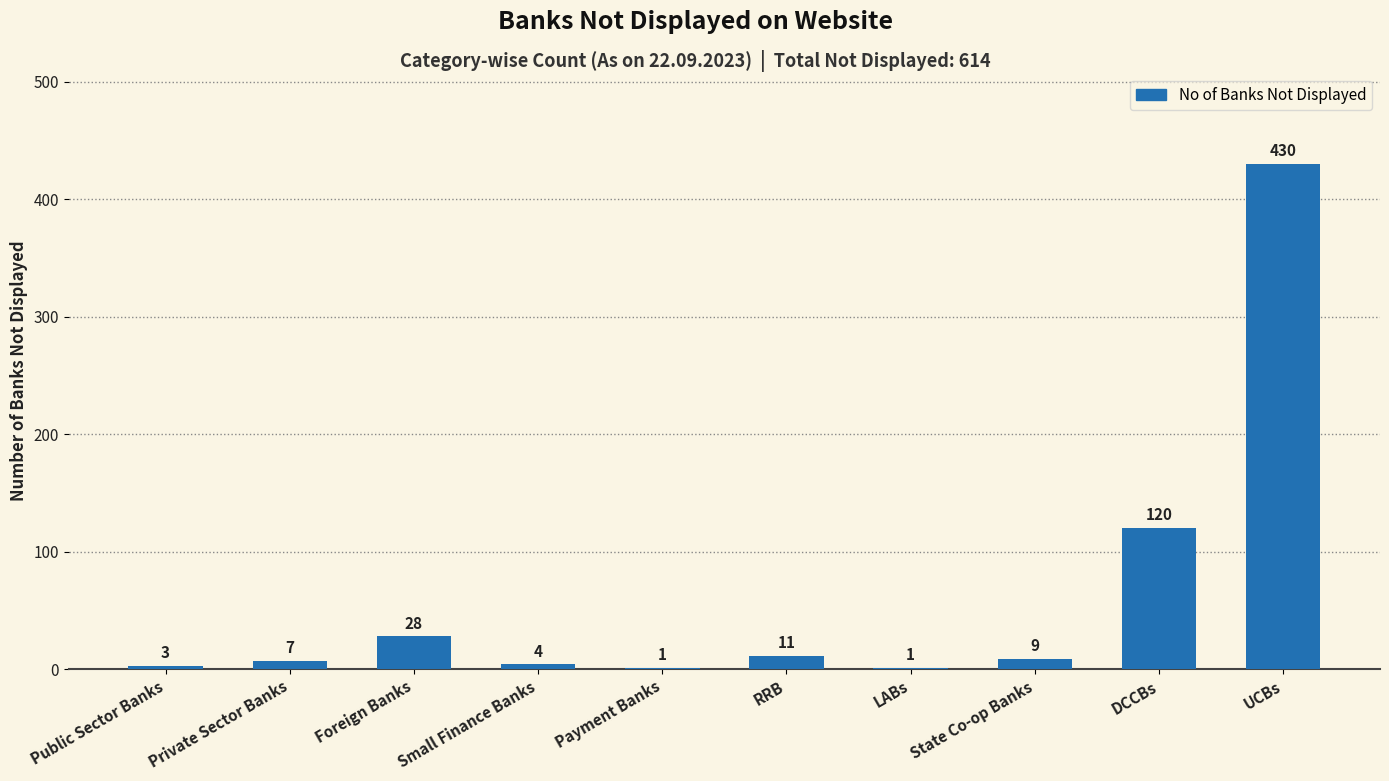

What is the difference between the values at Public Sector Banks and LABs?

2